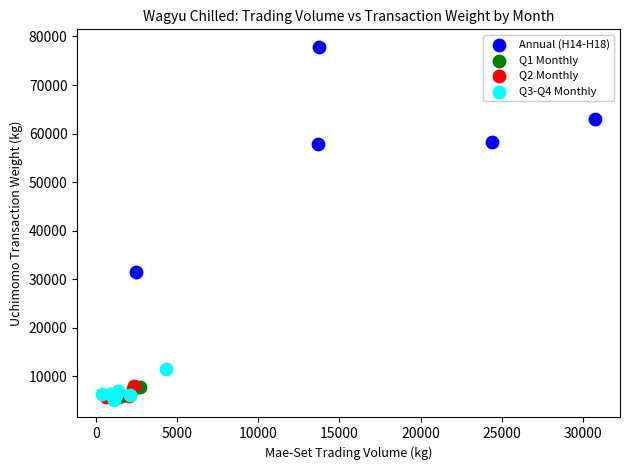

Which series has the widest spread of Y values?

Annual (H14-H18)